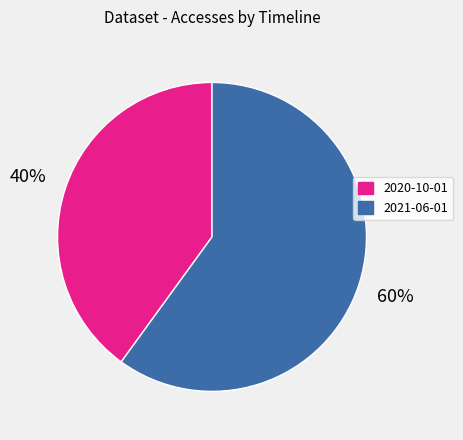

How many segments does this pie chart have?

2